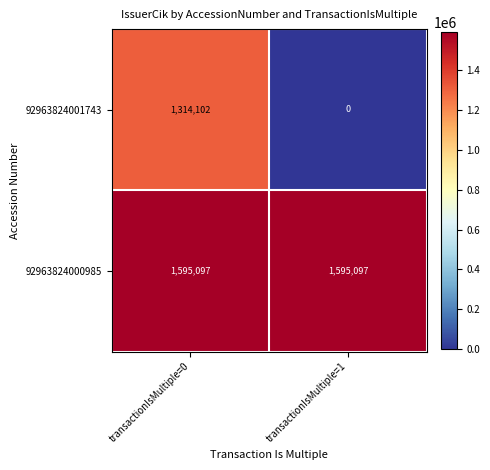

What is the sum of the 92963824001743 values at transactionIsMultiple=1 and transactionIsMultiple=0?

1314102